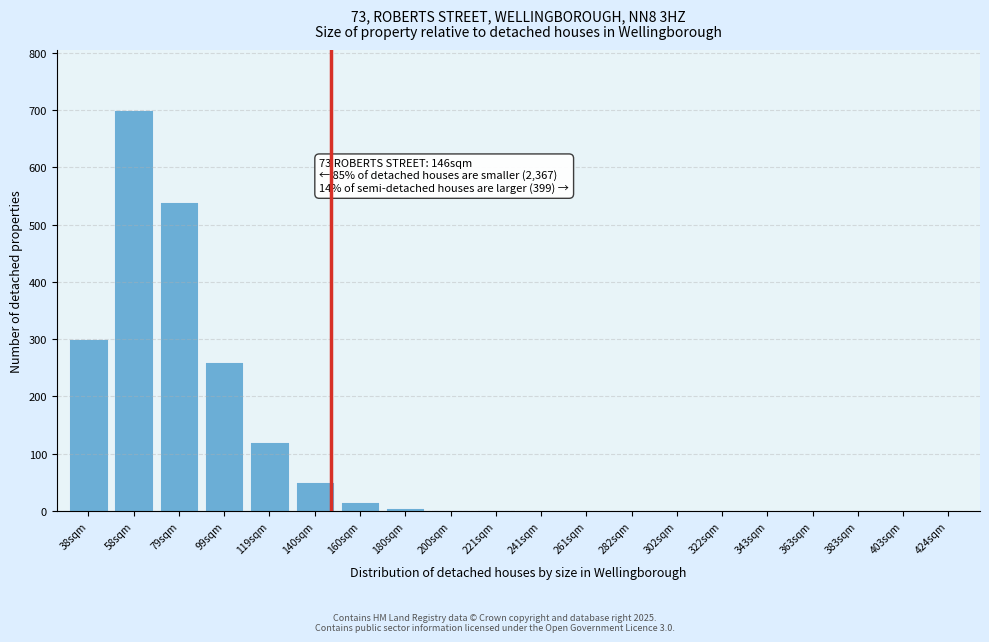

True or false: the data shows 0 at 424sqm.

True